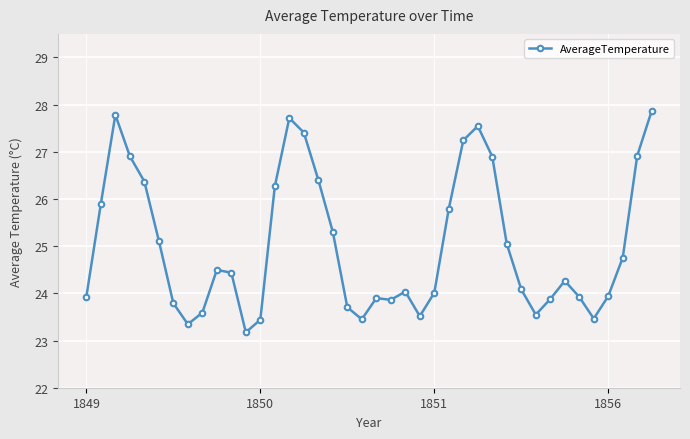

True or false: the data has more than 1 interior local peaks.

True